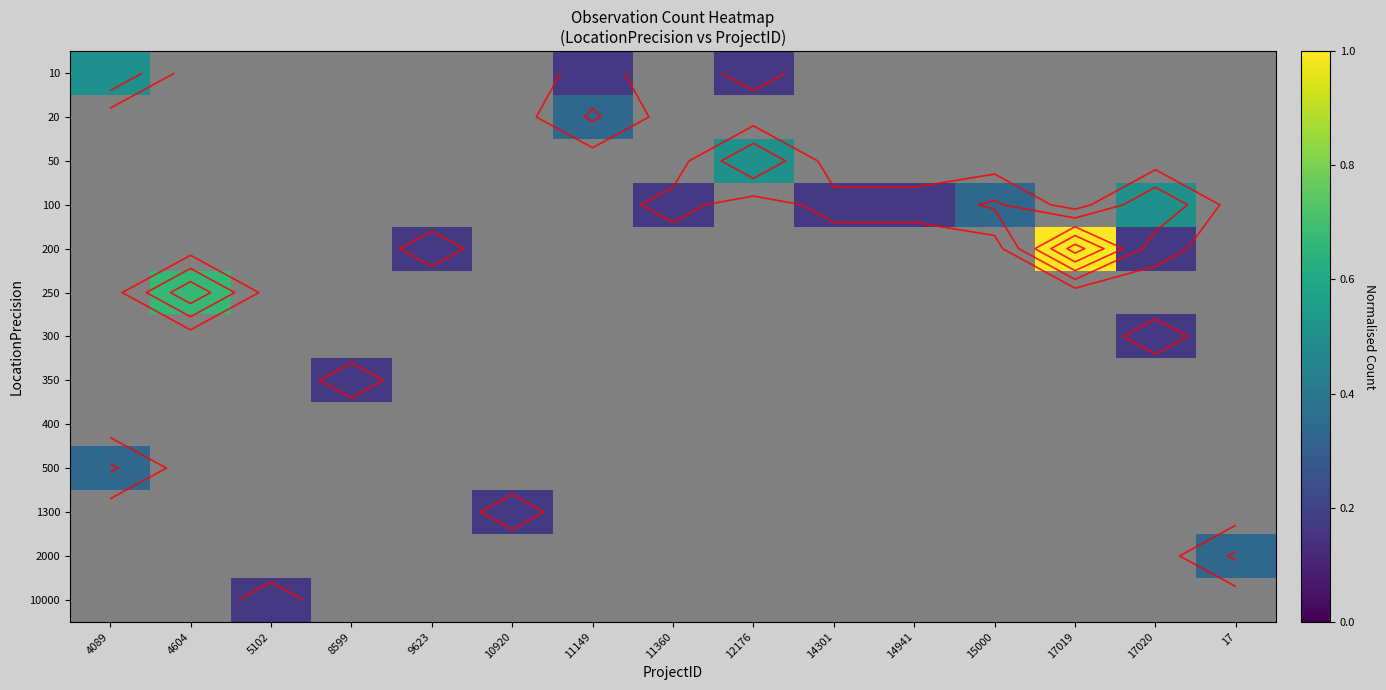

Which label corresponds to the largest value in the chart?

17019